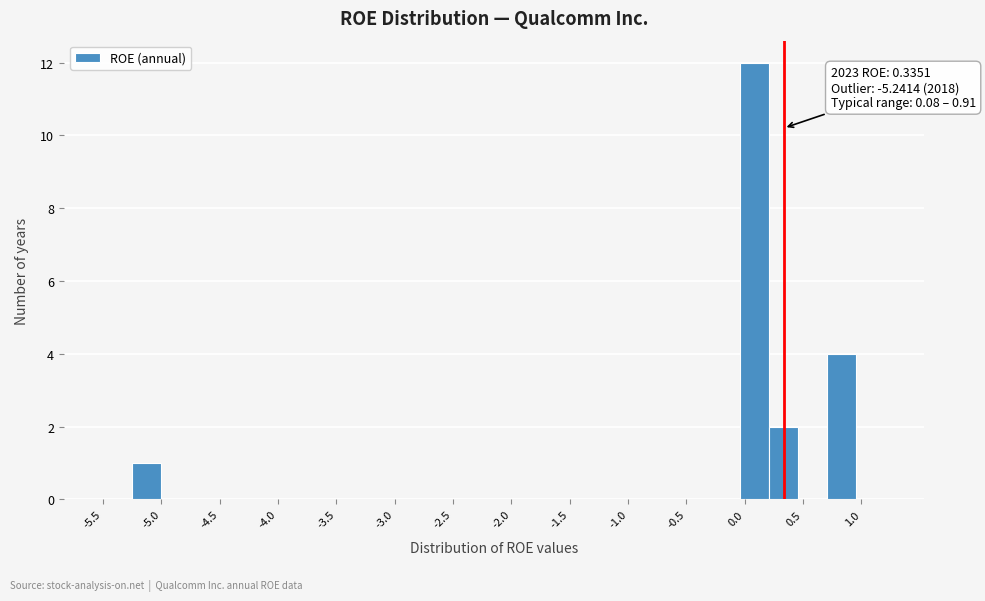

Over which range of the x-axis is the bar tallest?

-0.05 to 0.20